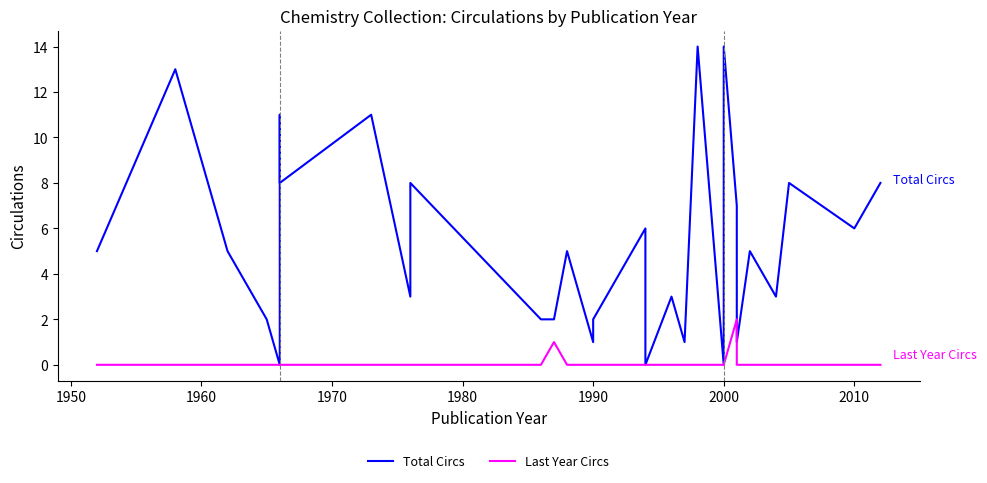

Which series has the largest range (max minus min)?

Total Circs